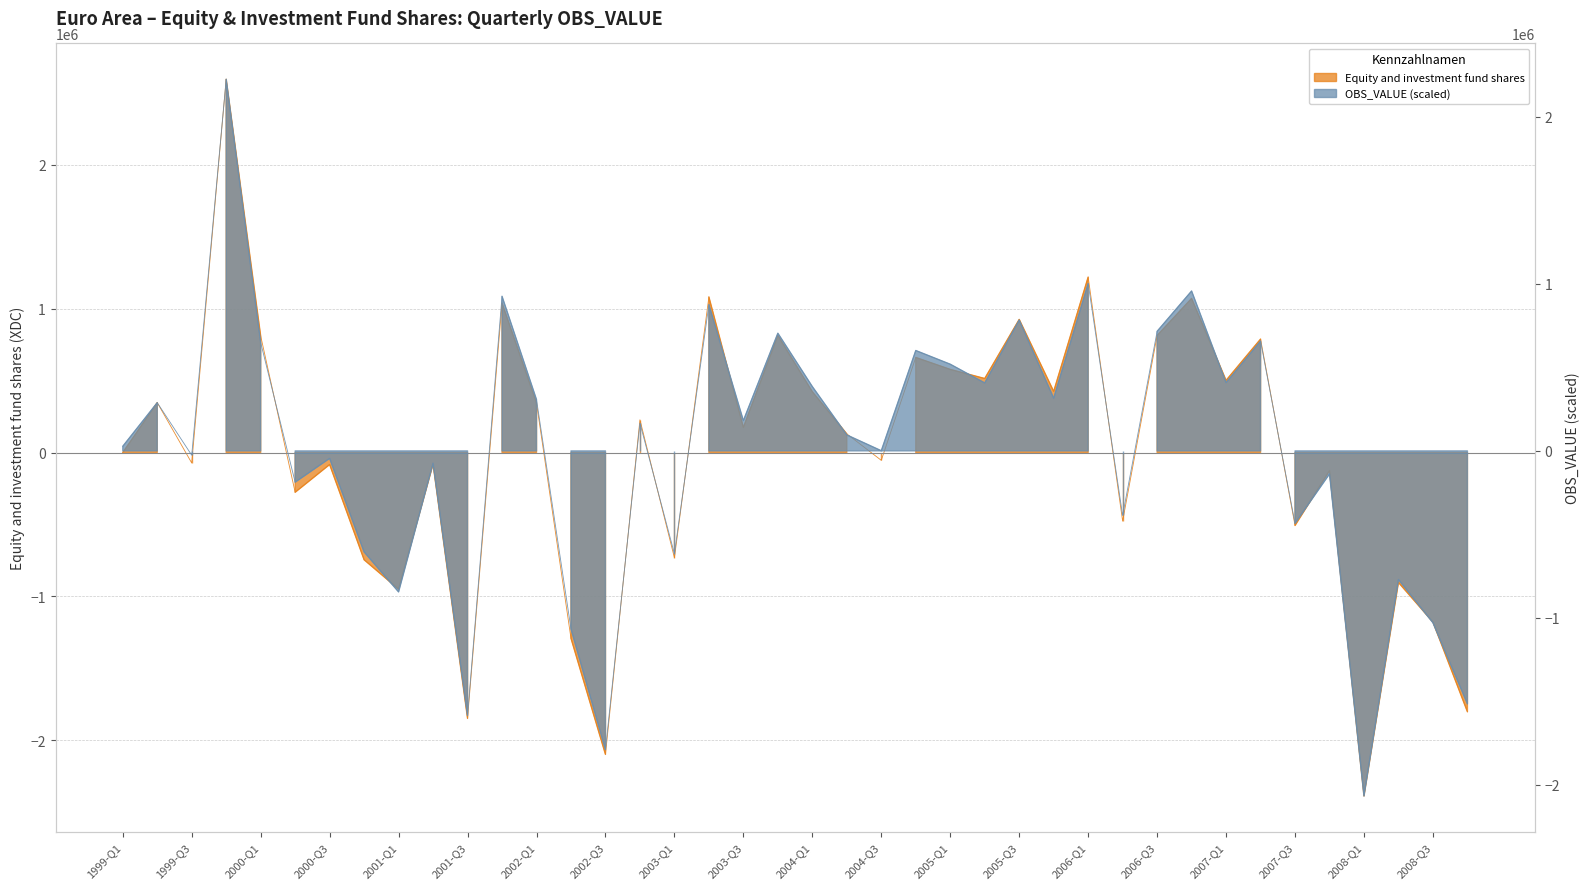

Rank the series by their maximum value, from lowest to highest.

OBS_VALUE (scaled), Equity and investment fund shares